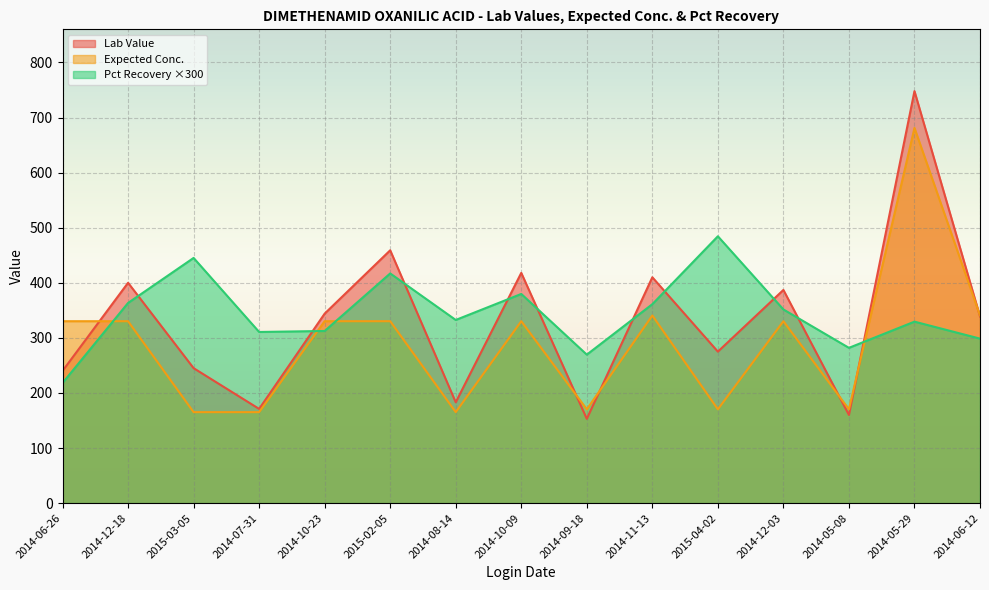

List the labels in order of Pct Recovery value, smallest first.

2014-06-26, 2014-09-18, 2014-05-08, 2014-06-12, 2014-07-31, 2014-10-23, 2014-05-29, 2014-08-14, 2014-12-03, 2014-11-13, 2014-12-18, 2014-10-09, 2015-02-05, 2015-03-05, 2015-04-02